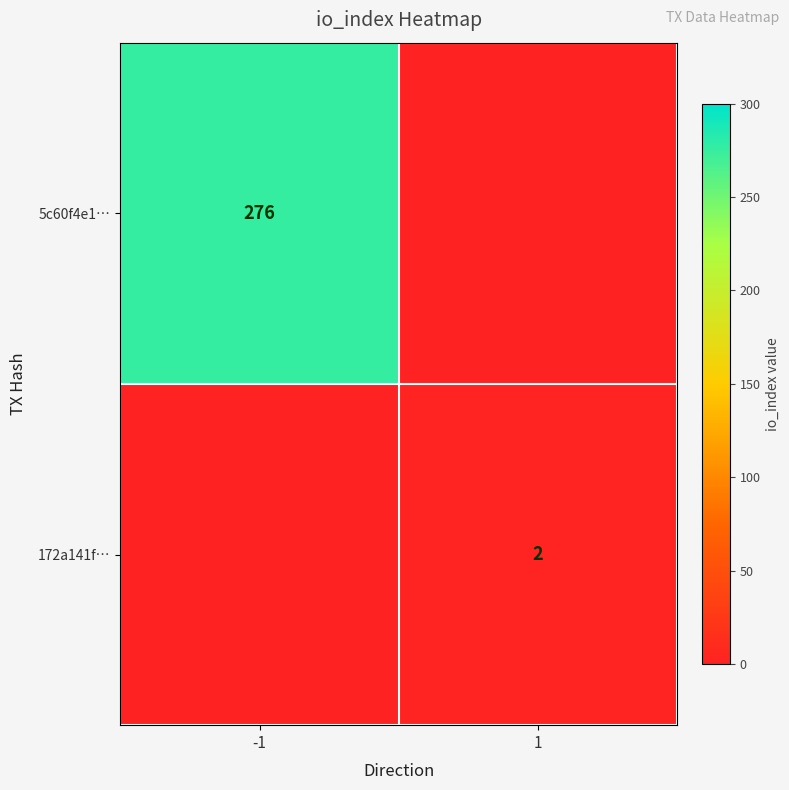

The 5c60f4e1… series shows 56.1 at -1. True or false?

False